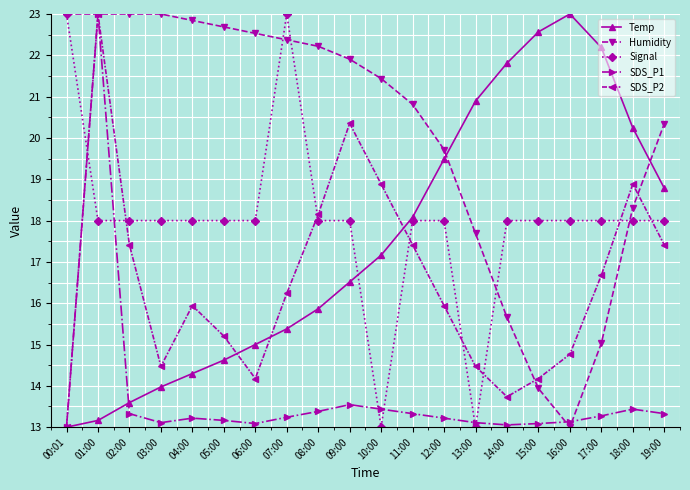

At 18:00, list the series in order from smallest to largest.

SDS_P1, Signal, Humidity, SDS_P2, Temp